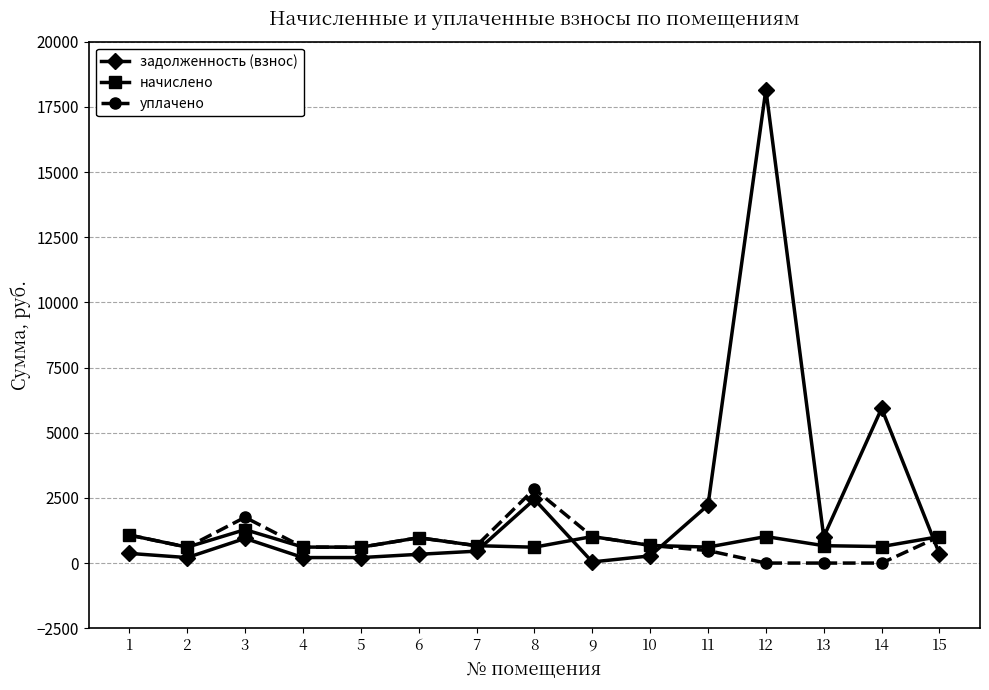

What is the spread (max minus min) of values at 8?

2232.9